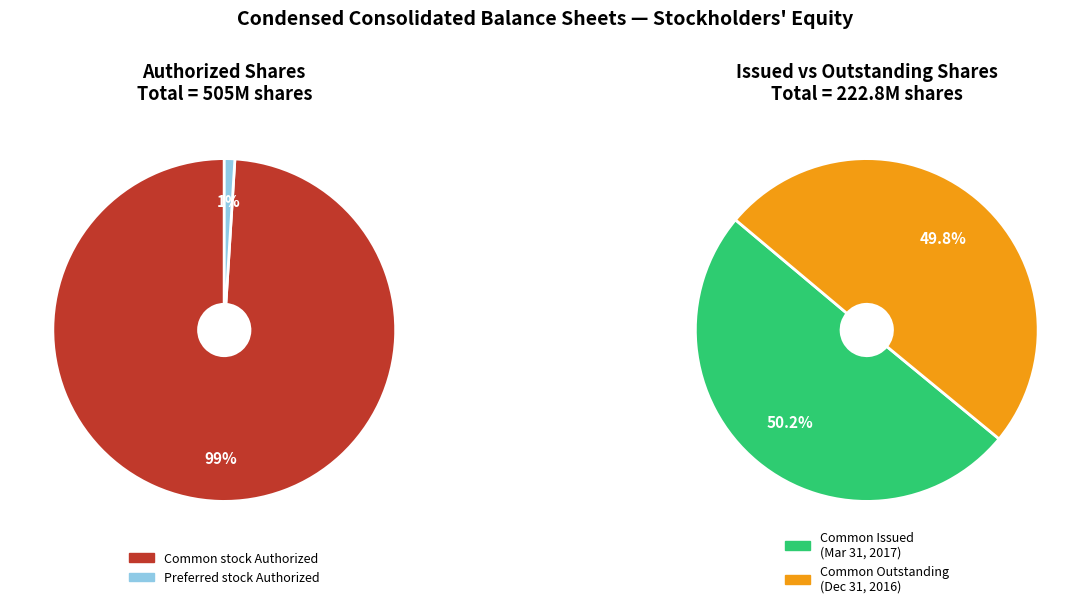

Between Common stock and Convertible preferred stock, which is larger?

Common stock